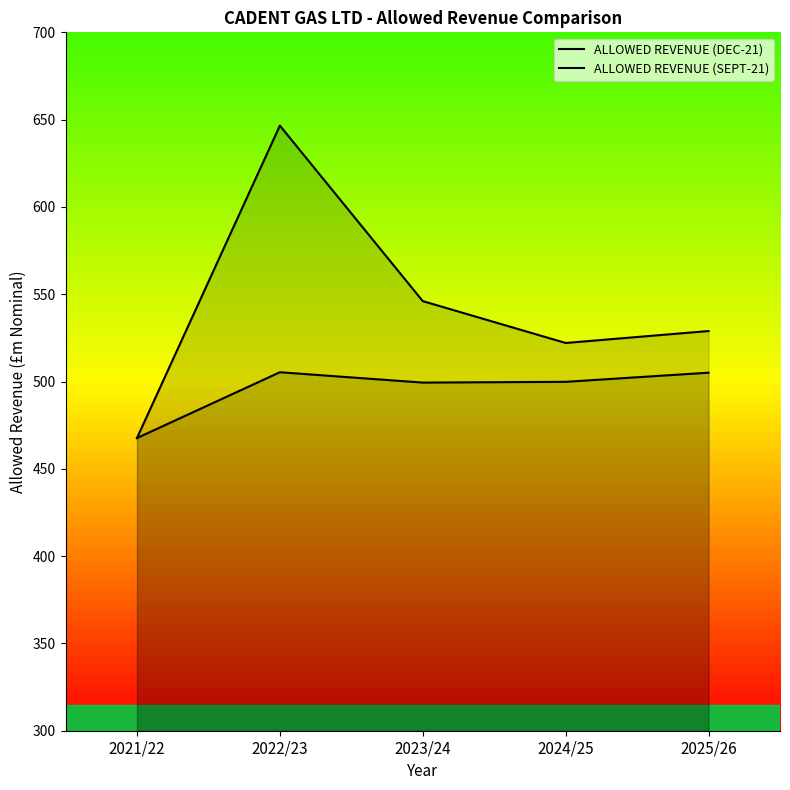

True or false: ALLOWED REVENUE (SEPT-21) and ALLOWED REVENUE (DEC-21) cross at least once.

False